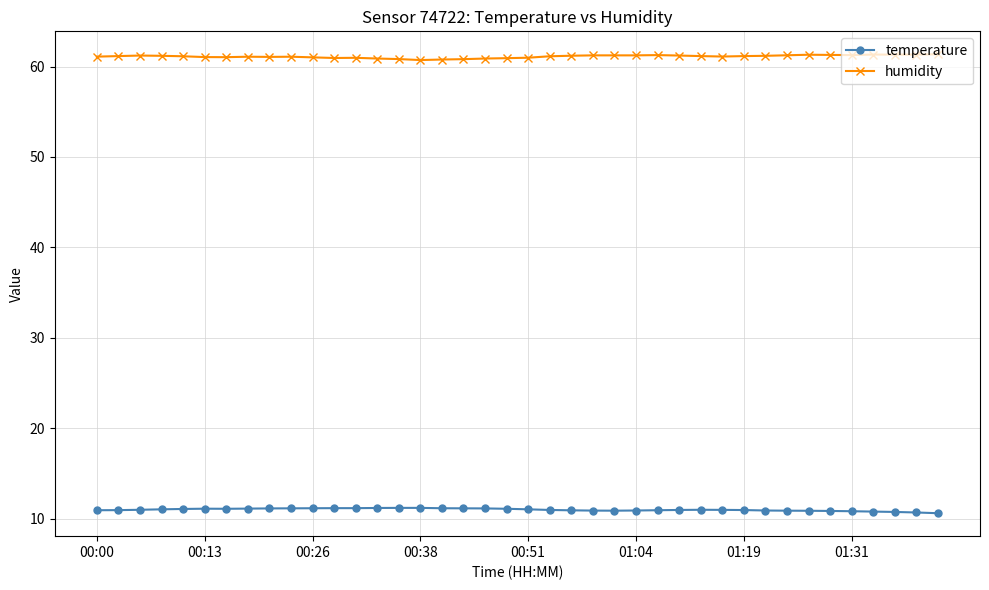

What is the average value of the temperature series?

11.0